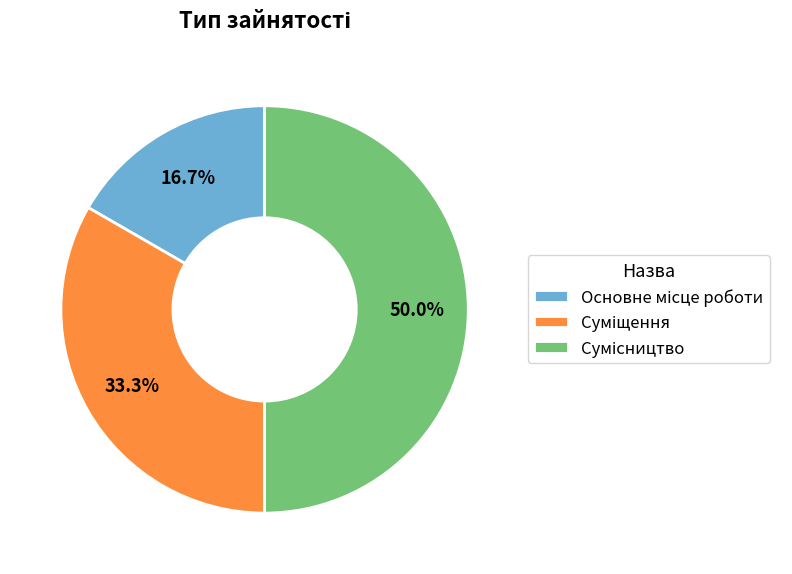

Between Сумісництво and Основне місце роботи, which is larger?

Сумісництво